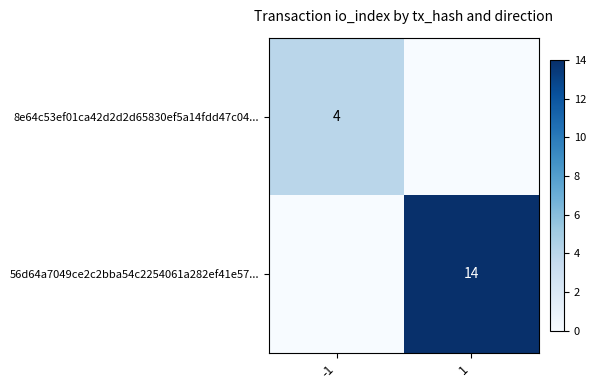

Which has a higher value, -1 or 1?

-1